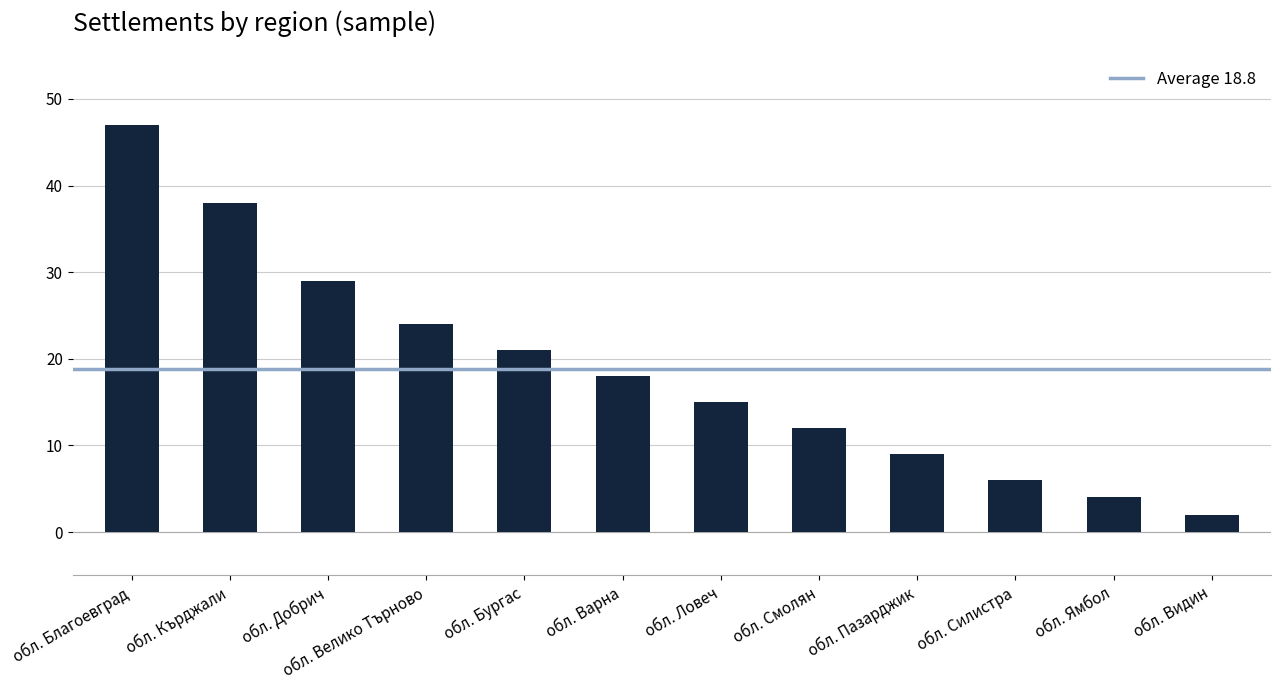

What is the sum of all values?

225